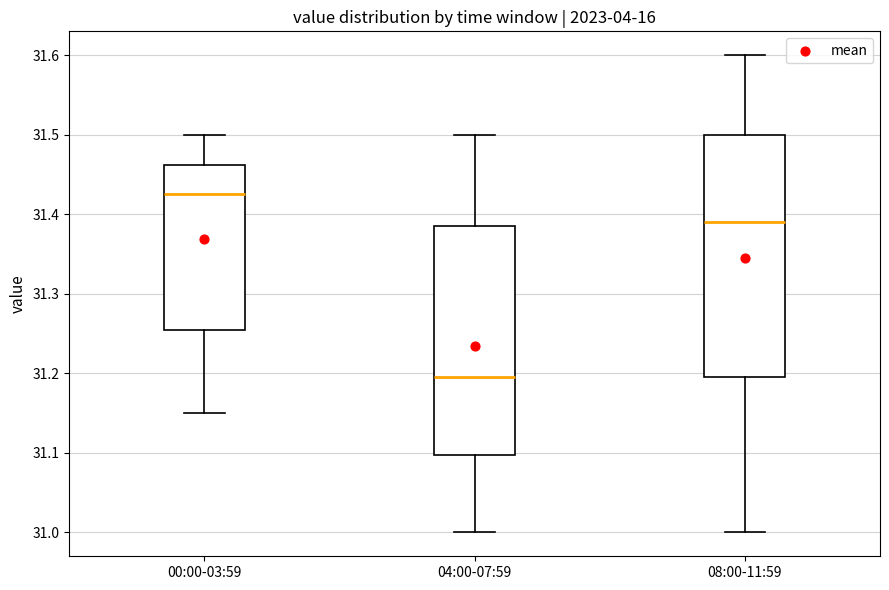

Reading left to right, transcribe this box plot: for each box, give where its median line is, the range the box spans, and where its two whiskers end, as read against the y-axis. The values are not printed on the chart, so give them approximately, as read against the axis.

00:00-03:59: median 31.43, box 31.26 to 31.46, whiskers 31.15 to 31.50
04:00-07:59: median 31.20, box 31.10 to 31.39, whiskers 31.00 to 31.50
08:00-11:59: median 31.39, box 31.20 to 31.50, whiskers 31.00 to 31.60